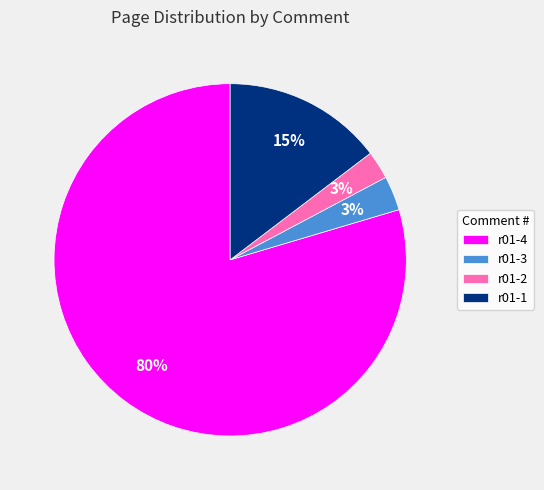

To the nearest percent, what percentage of the pie is r01-3?

3%